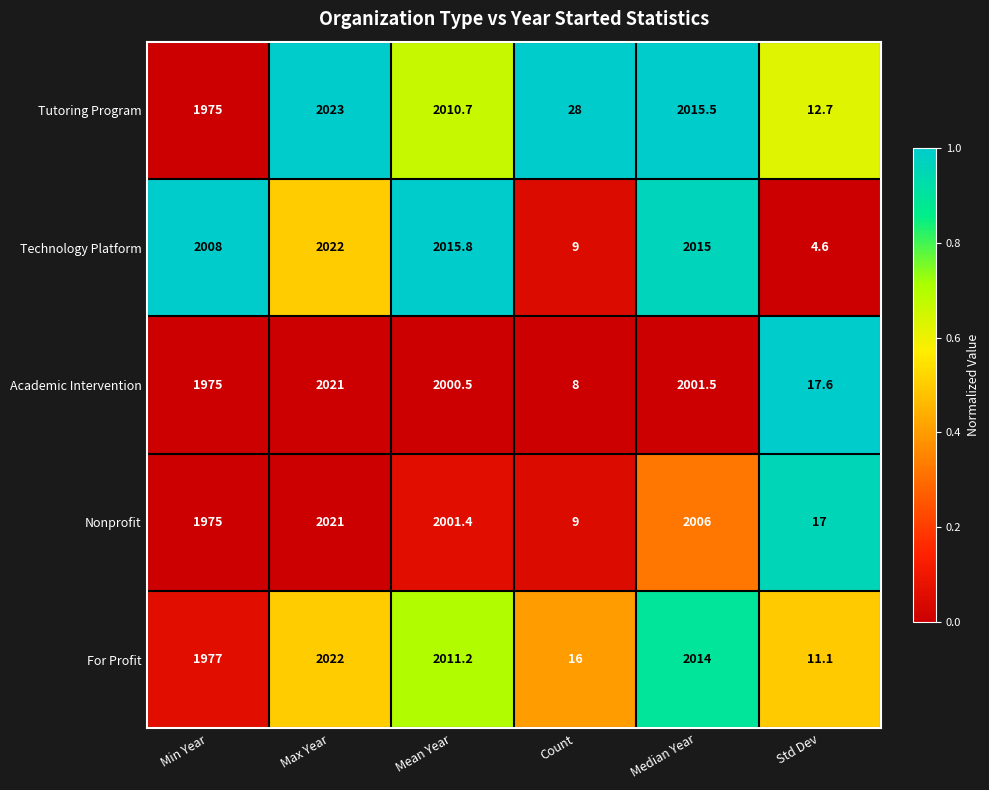

List the labels in order of Nonprofit value, smallest first.

Count, Std Dev, Min Year, Mean Year, Median Year, Max Year